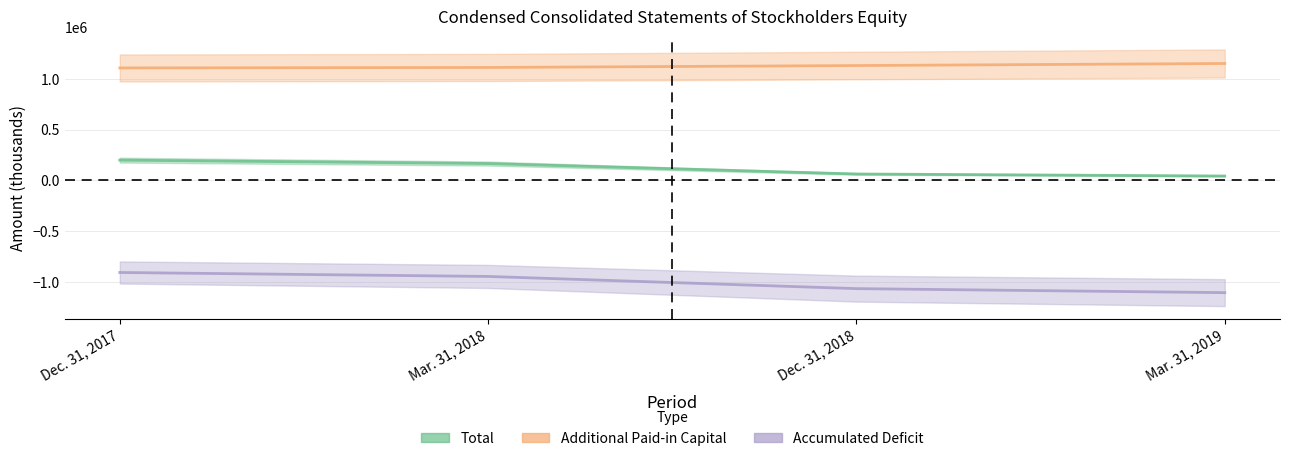

Which category has the lowest value in the Total series?

Mar. 31, 2019